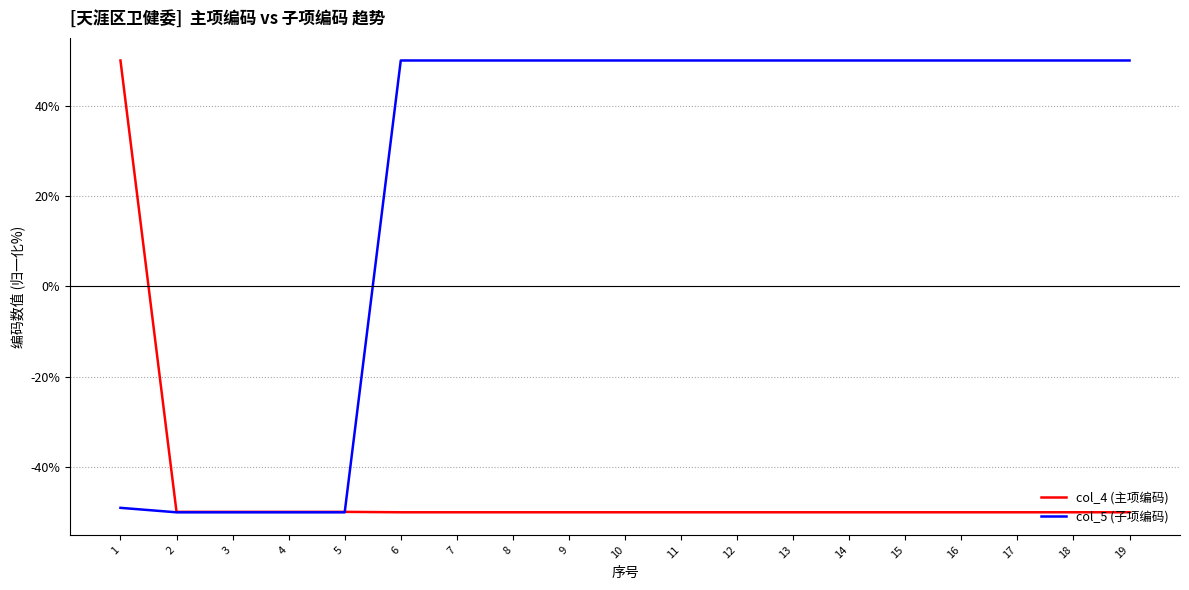

What is the sum of all col_5 (子项编码) values?

451.0